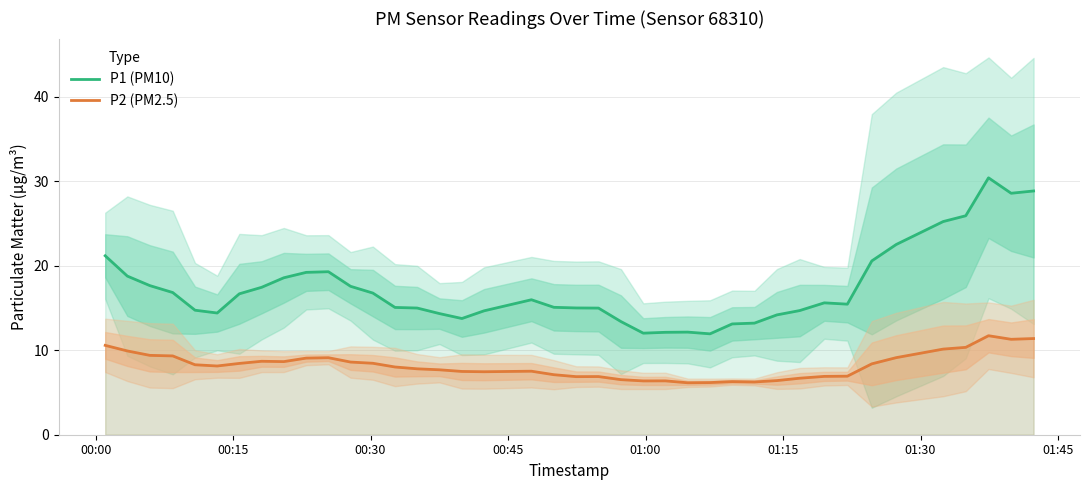

What is the highest value of the P1 (PM10) series?

30.4